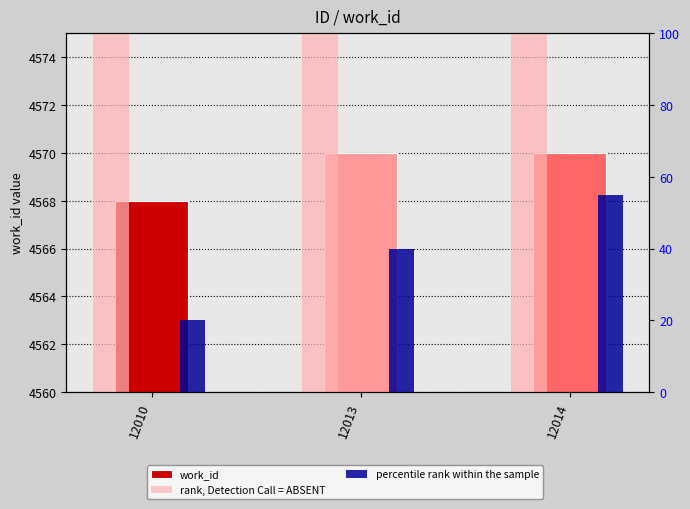

What is the difference between the percentile rank within the sample values at 12010 and 12013?

20